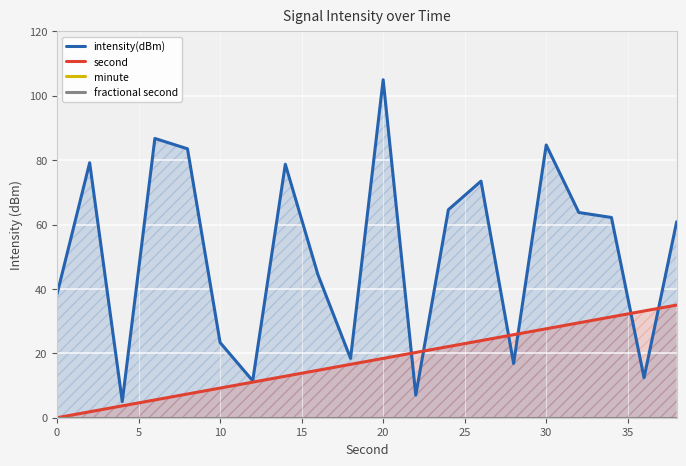

True or false: minute and intensity(dBm) cross at least once.

False